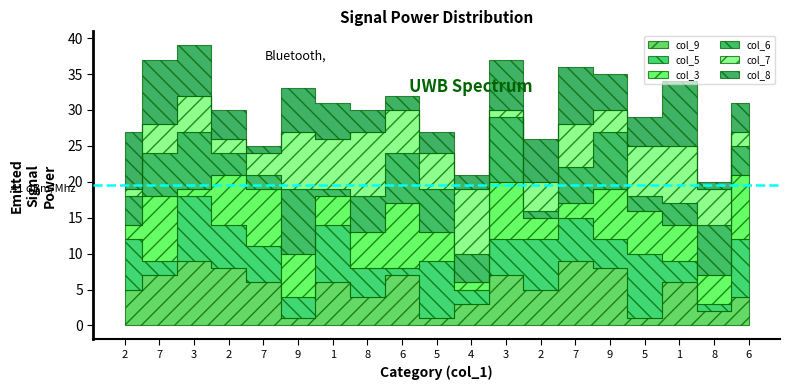

What is the approximate value of col_9 at 1?

6